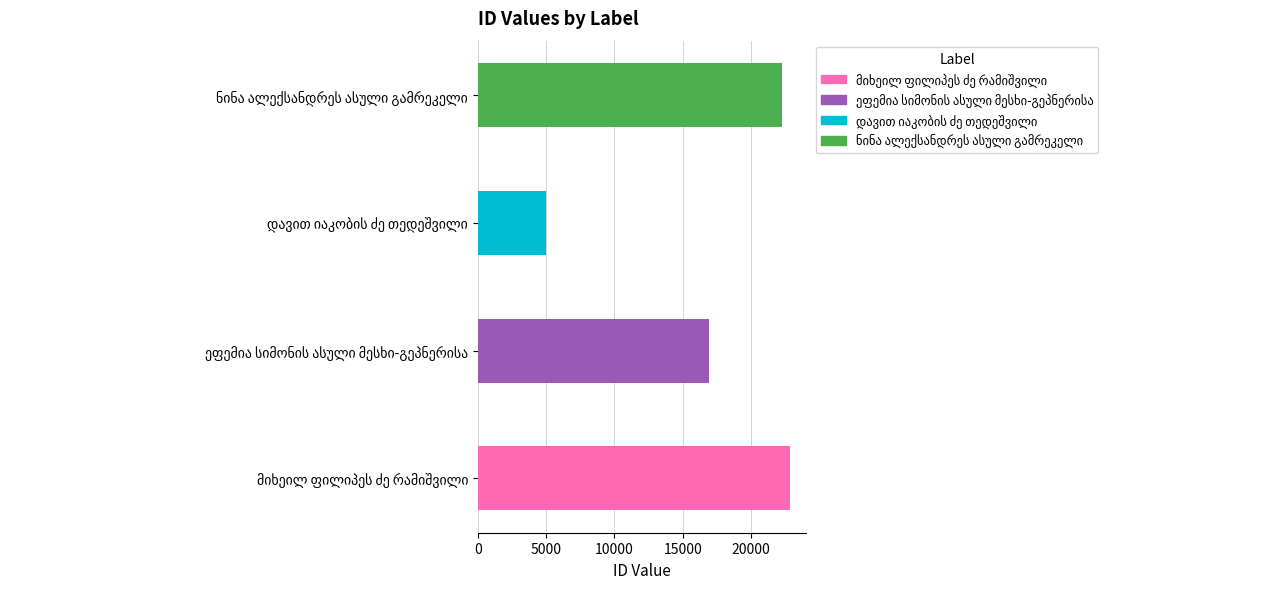

What is the sum of the values at ეფემია სიმონის ასული მესხი-გეპნერისა and ნინა ალექსანდრეს ასული გამრეკელი?

39198